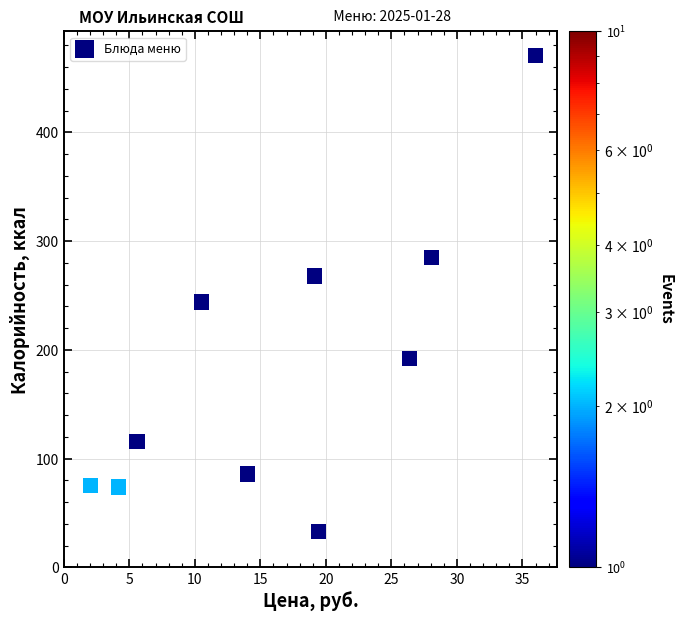

What Y value in the scatter plot is closest to 252?

244